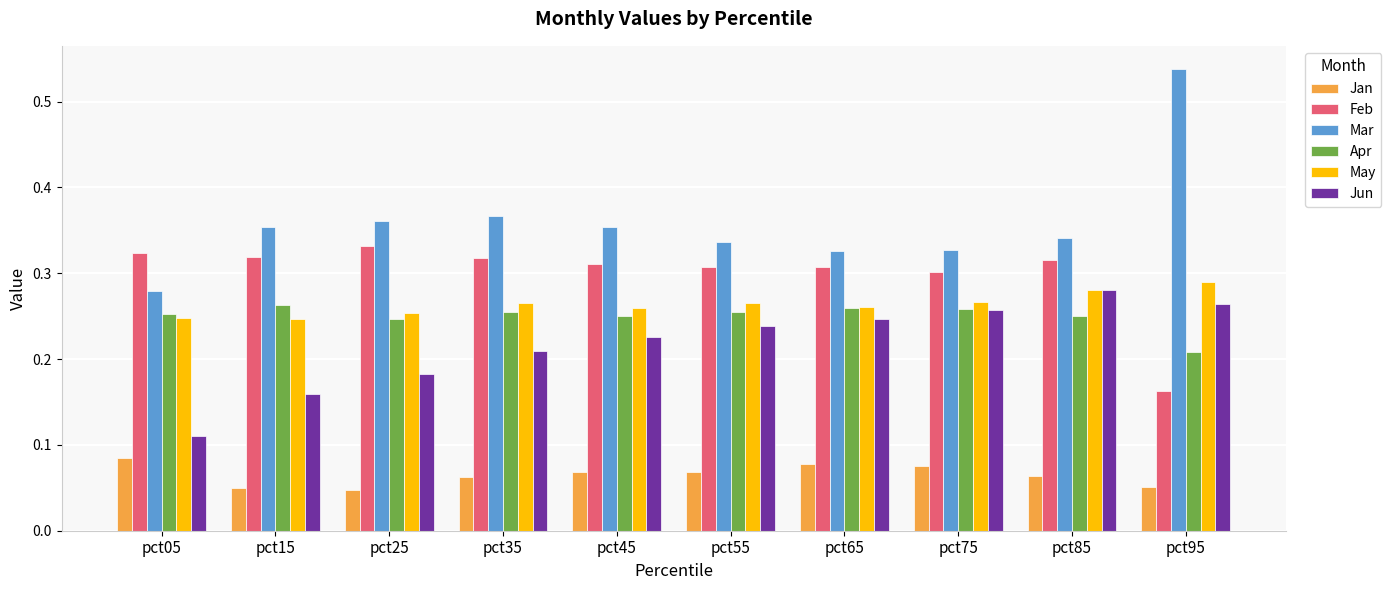

How many bars are there in each group?

6